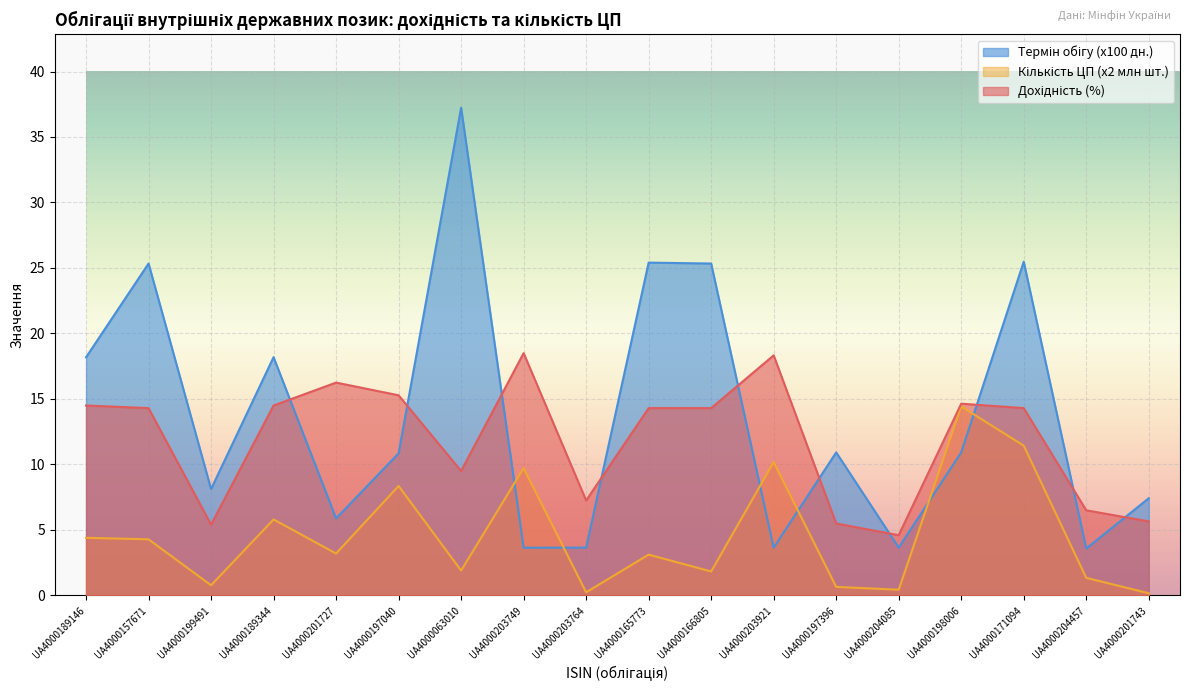

Reading right to left, list all the values displayed in this chart.

Кількість ЦП (млн шт.): UA4000201743=0.2	UA4000204457=1.3	UA4000171094=11.4	UA4000198006=14.4	UA4000204085=0.4	UA4000197396=0.7	UA4000203921=10.2	UA4000166805=1.8	UA4000165773=3.1	UA4000203764=0.2	UA4000203749=9.7	UA4000063010=1.9	UA4000197040=8.4	UA4000201727=3.2	UA4000189344=5.8	UA4000199491=0.8	UA4000157671=4.3	UA4000189146=4.4
Дохідність (%): UA4000201743=5.7	UA4000204457=6.5	UA4000171094=14.3	UA4000198006=14.6	UA4000204085=4.6	UA4000197396=5.5	UA4000203921=18.3	UA4000166805=14.3	UA4000165773=14.3	UA4000203764=7.2	UA4000203749=18.5	UA4000063010=9.5	UA4000197040=15.3	UA4000201727=16.2	UA4000189344=14.5	UA4000199491=5.4	UA4000157671=14.3	UA4000189146=14.5
Термін обігу (дн.): UA4000201743=7.4	UA4000204457=3.6	UA4000171094=25.5	UA4000198006=10.9	UA4000204085=3.6	UA4000197396=10.9	UA4000203921=3.6	UA4000166805=25.3	UA4000165773=25.4	UA4000203764=3.6	UA4000203749=3.6	UA4000063010=37.2	UA4000197040=10.8	UA4000201727=5.9	UA4000189344=18.2	UA4000199491=8.1	UA4000157671=25.3	UA4000189146=18.2